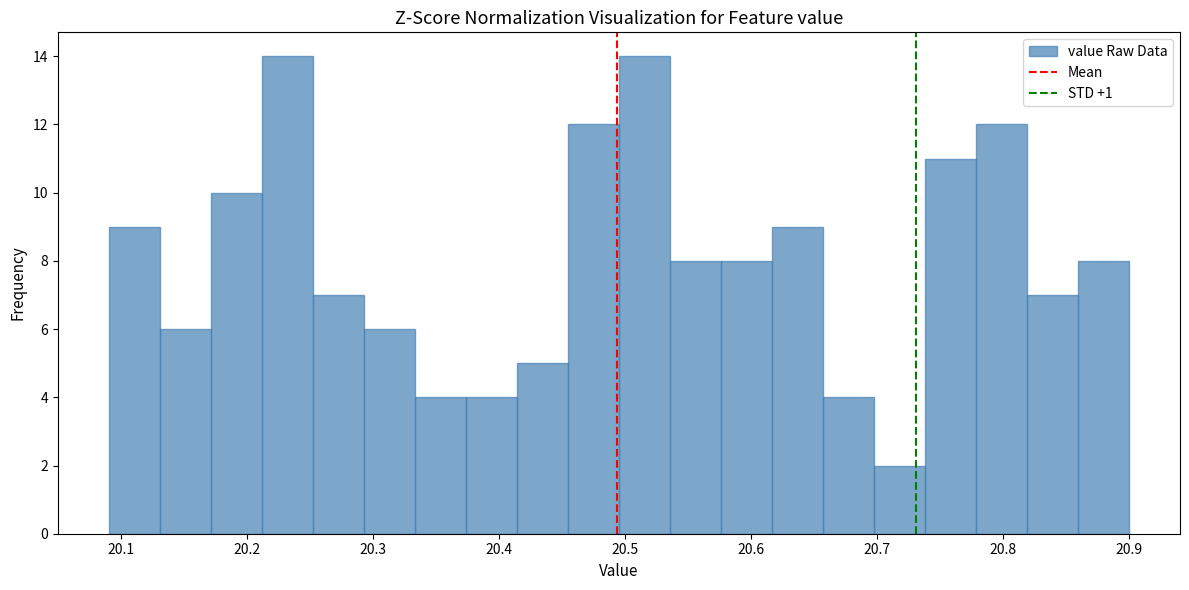

Reading left to right, transcribe this chart: for each bar, give the range it covers on the x-axis and its height. Neither the bar edges nor the heights are printed on the chart, so give them approximately, as read against the axes.

20.09 to 20.13: 9
20.13 to 20.17: 6
20.17 to 20.21: 10
20.21 to 20.25: 14
20.25 to 20.29: 7
20.29 to 20.33: 6
20.33 to 20.37: 4
20.37 to 20.41: 4
20.41 to 20.45: 5
20.45 to 20.50: 12
20.50 to 20.54: 14
20.54 to 20.58: 8
20.58 to 20.62: 8
20.62 to 20.66: 9
20.66 to 20.70: 4
20.70 to 20.74: 2
20.74 to 20.78: 11
20.78 to 20.82: 12
20.82 to 20.86: 7
20.86 to 20.90: 8